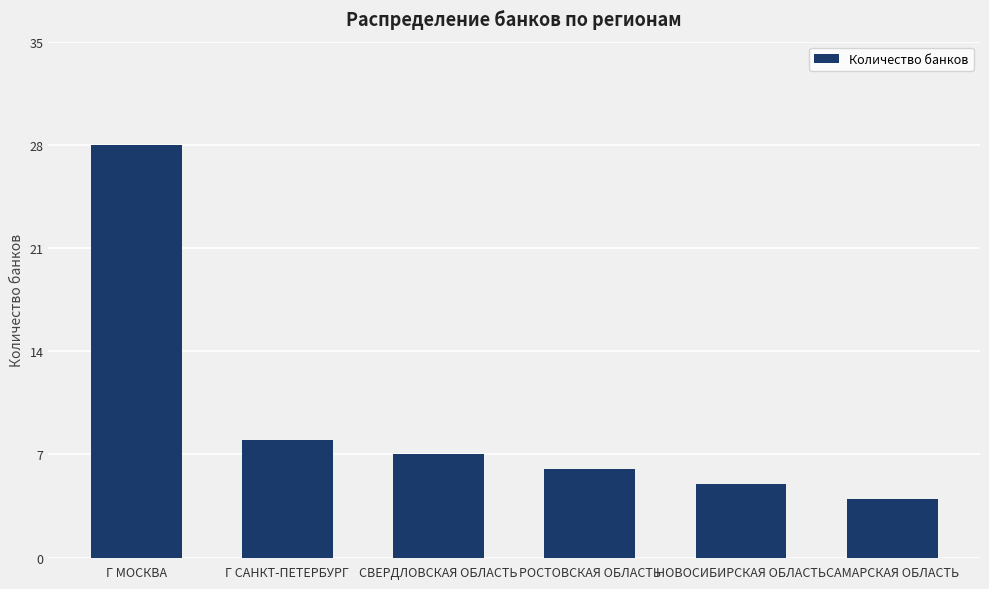

Reading left to right, what are all the values shown in this chart?

Г МОСКВА=28	Г САНКТ-ПЕТЕРБУРГ=8	СВЕРДЛОВСКАЯ ОБЛАСТЬ=7	РОСТОВСКАЯ ОБЛАСТЬ=6	НОВОСИБИРСКАЯ ОБЛАСТЬ=5	САМАРСКАЯ ОБЛАСТЬ=4